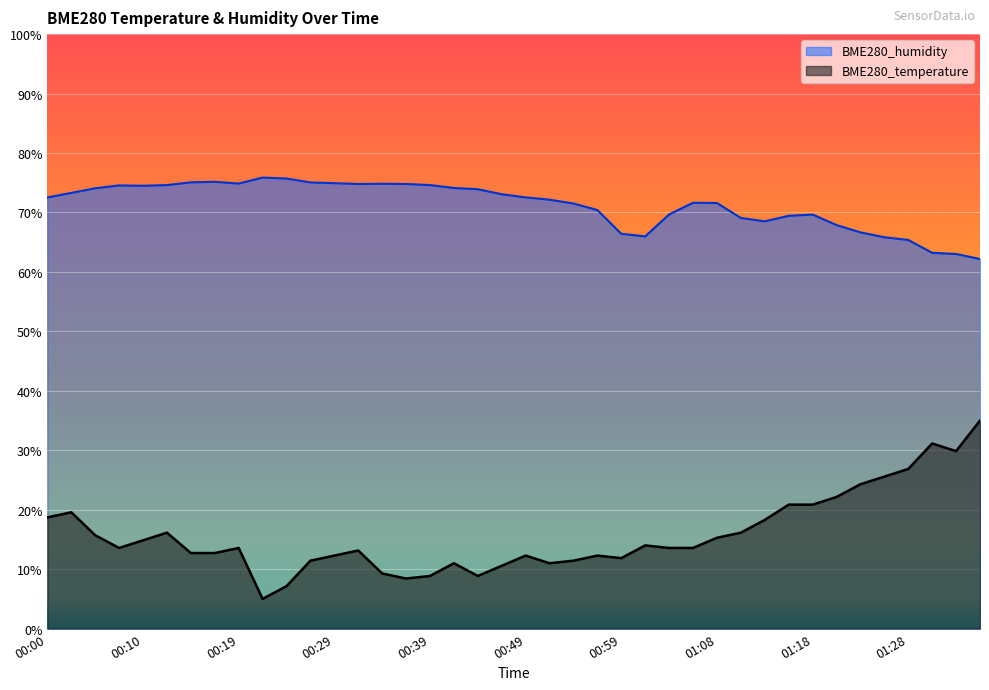

Which series changed the most between 00:25 and 01:26?

BME280_temperature